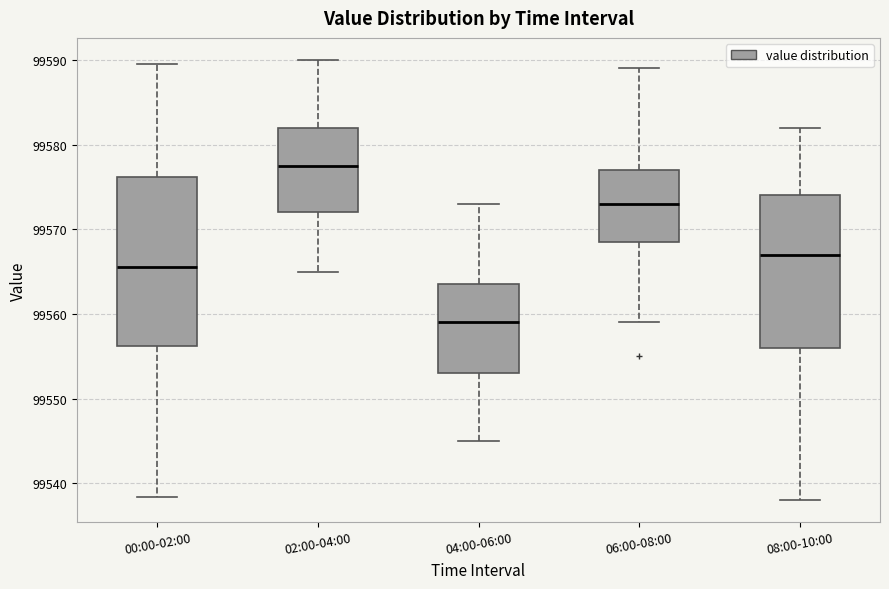

Reading left to right, transcribe this box plot: for each box, give where its median line is, the range the box spans, and where its two whiskers end, as read against the y-axis. The values are not printed on the chart, so give them approximately, as read against the axis.

00:00-02:00: median 99566, box 99556 to 99576, whiskers 99538 to 99590
02:00-04:00: median 99578, box 99572 to 99582, whiskers 99565 to 99590
04:00-06:00: median 99559, box 99553 to 99564, whiskers 99545 to 99573
06:00-08:00: median 99573, box 99569 to 99577, whiskers 99559 to 99589
08:00-10:00: median 99567, box 99556 to 99574, whiskers 99538 to 99582